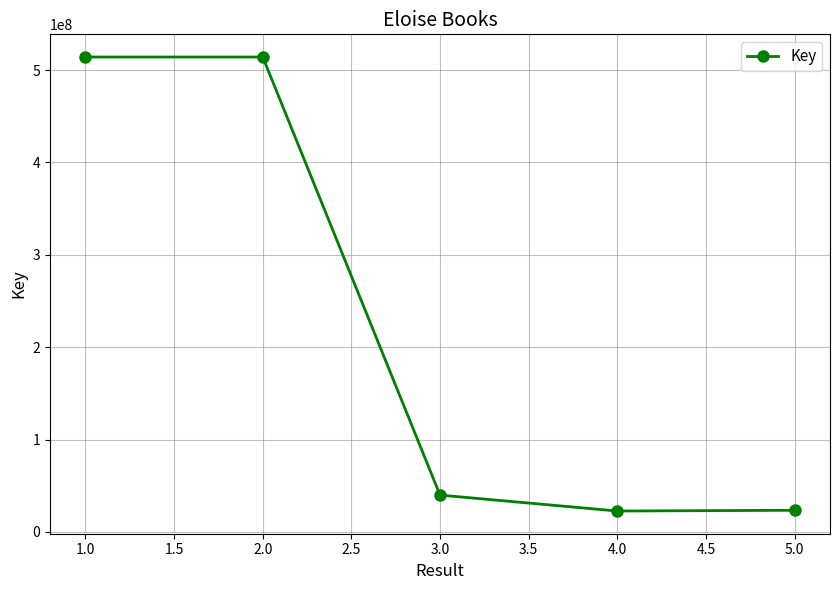

What is the difference between the second highest and second lowest values?

490682399